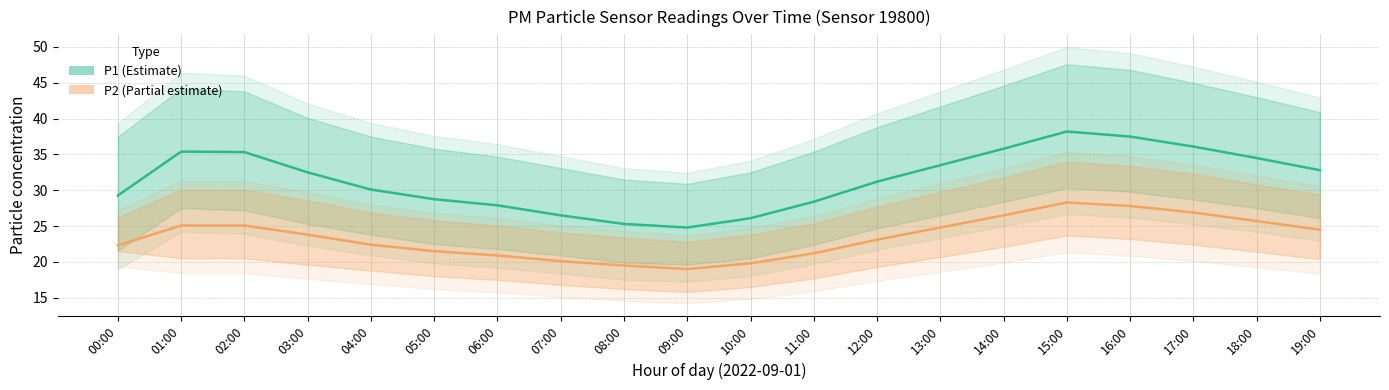

Is this an area chart (filled region under the line)?

No